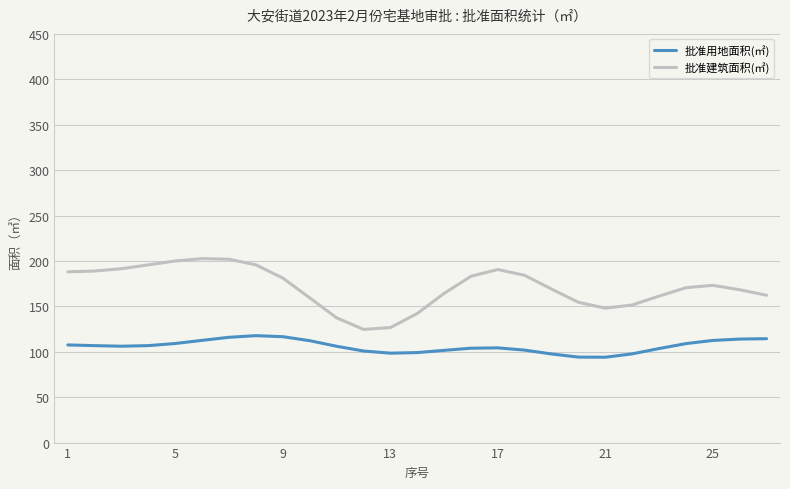

What is the difference between the second highest and minimum values in the 批准建筑面积(㎡) series?

77.3